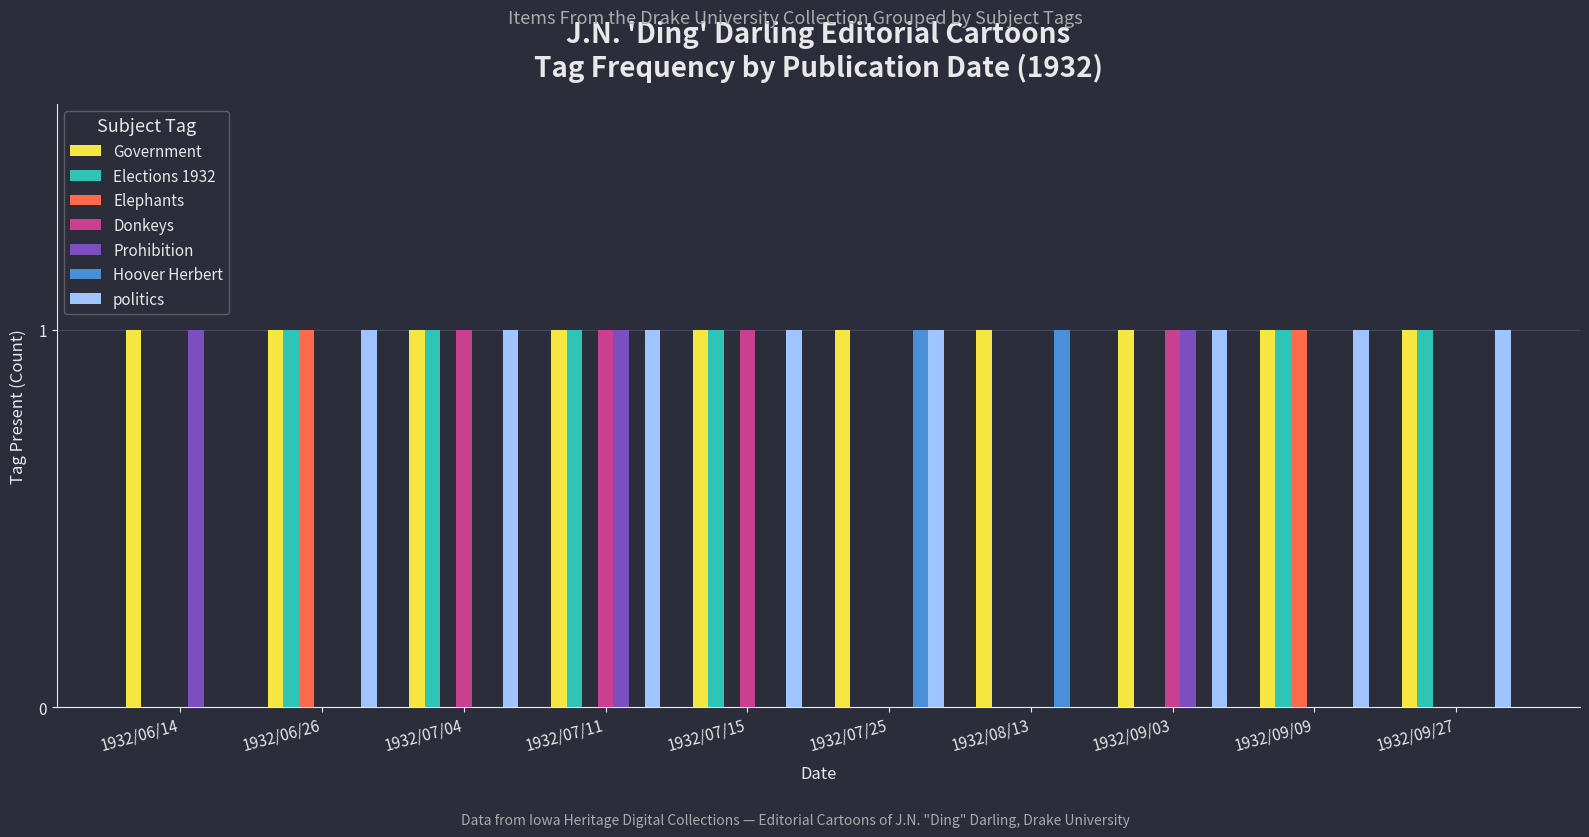

The politics series shows 1 at 1932/06/14. True or false?

False